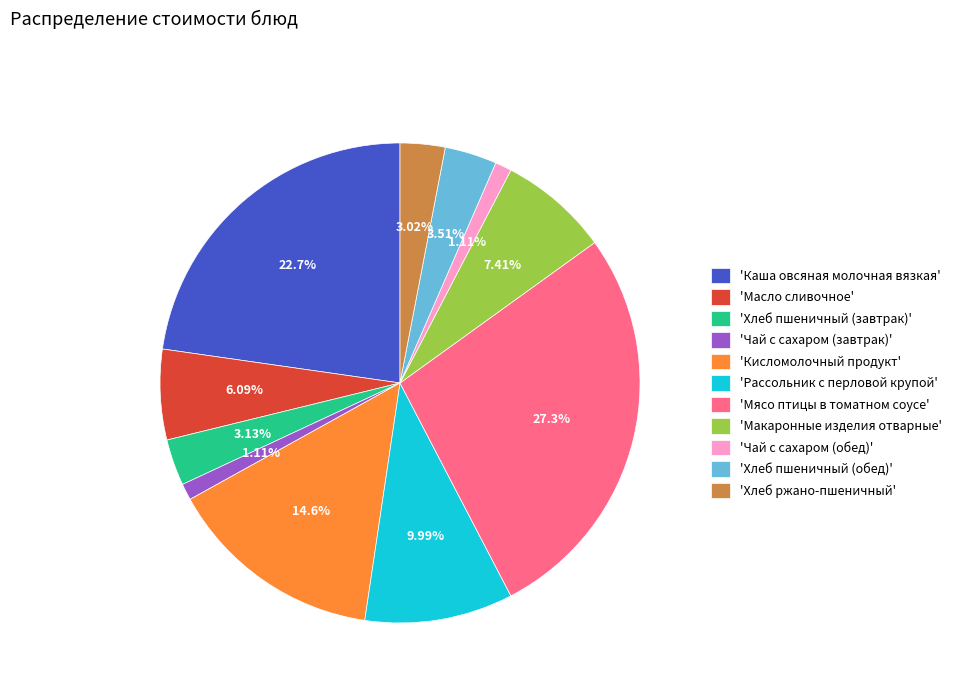

Between 'Масло сливочное' and 'Макаронные изделия отварные', which is larger?

'Макаронные изделия отварные'